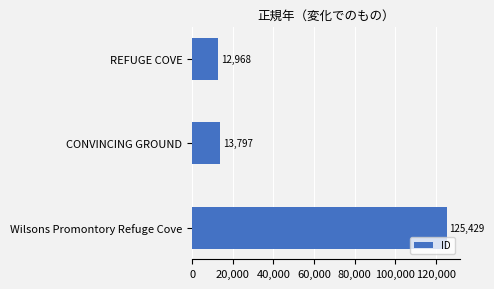

How many bars are there in total?

3